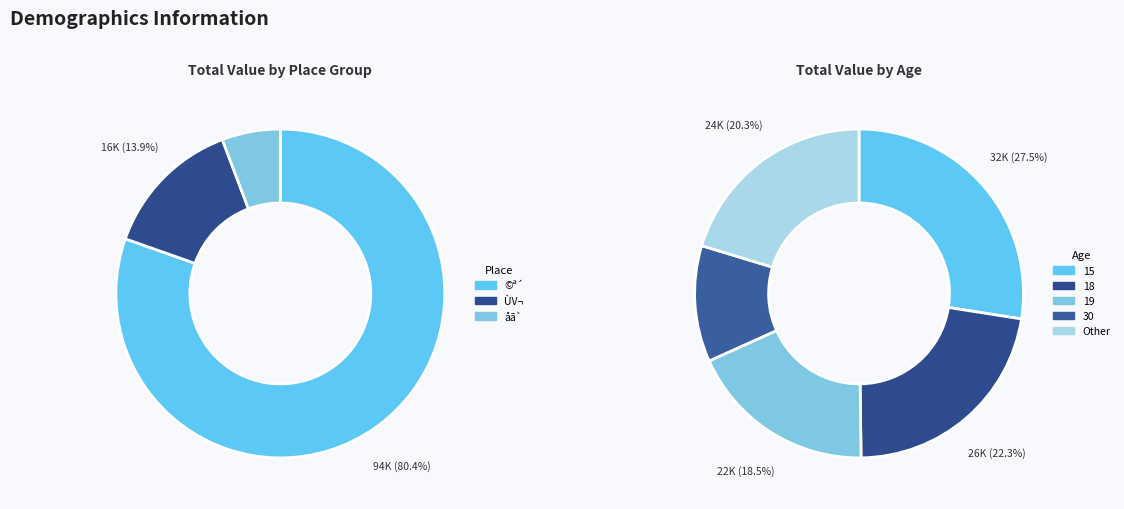

Does 14 account for over 50% of the chart?

No